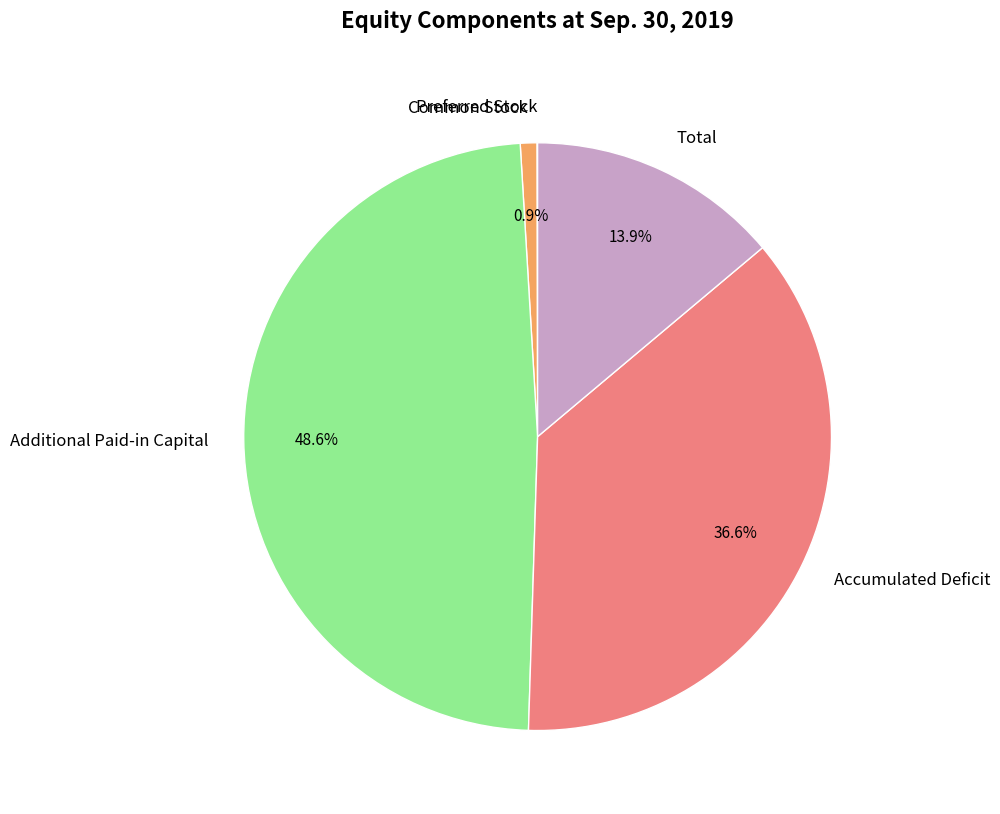

Does Total represent more than half of the total?

No